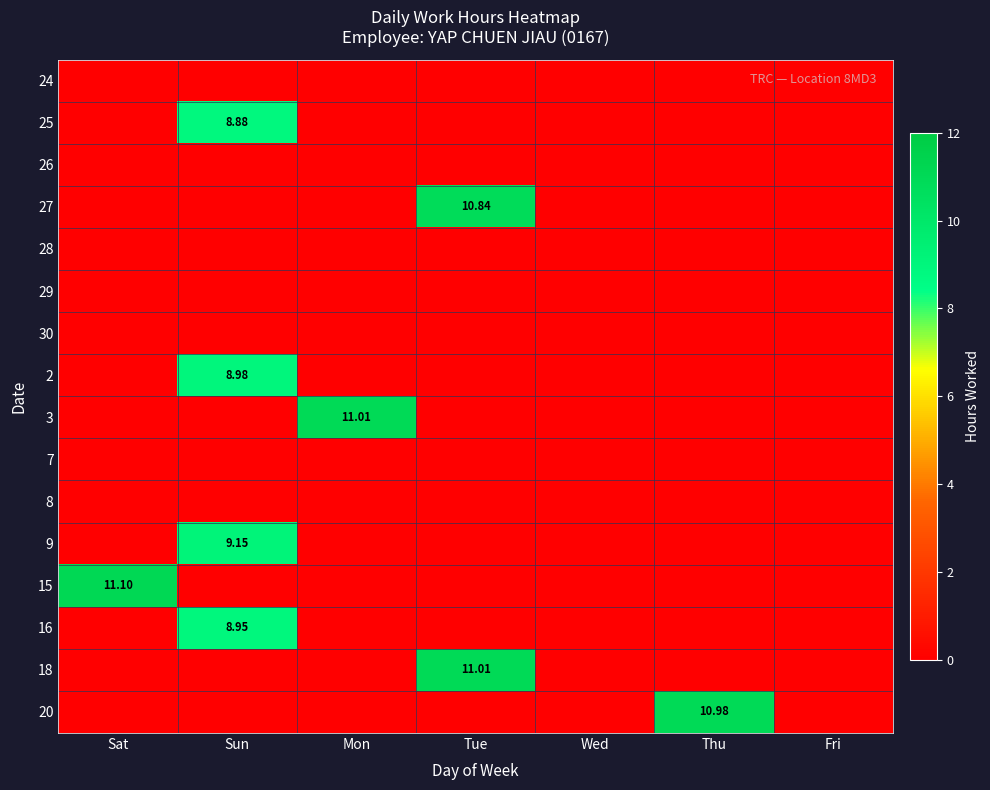

Is the value of 29 at Mon greater than the value of 3 at Fri?

No